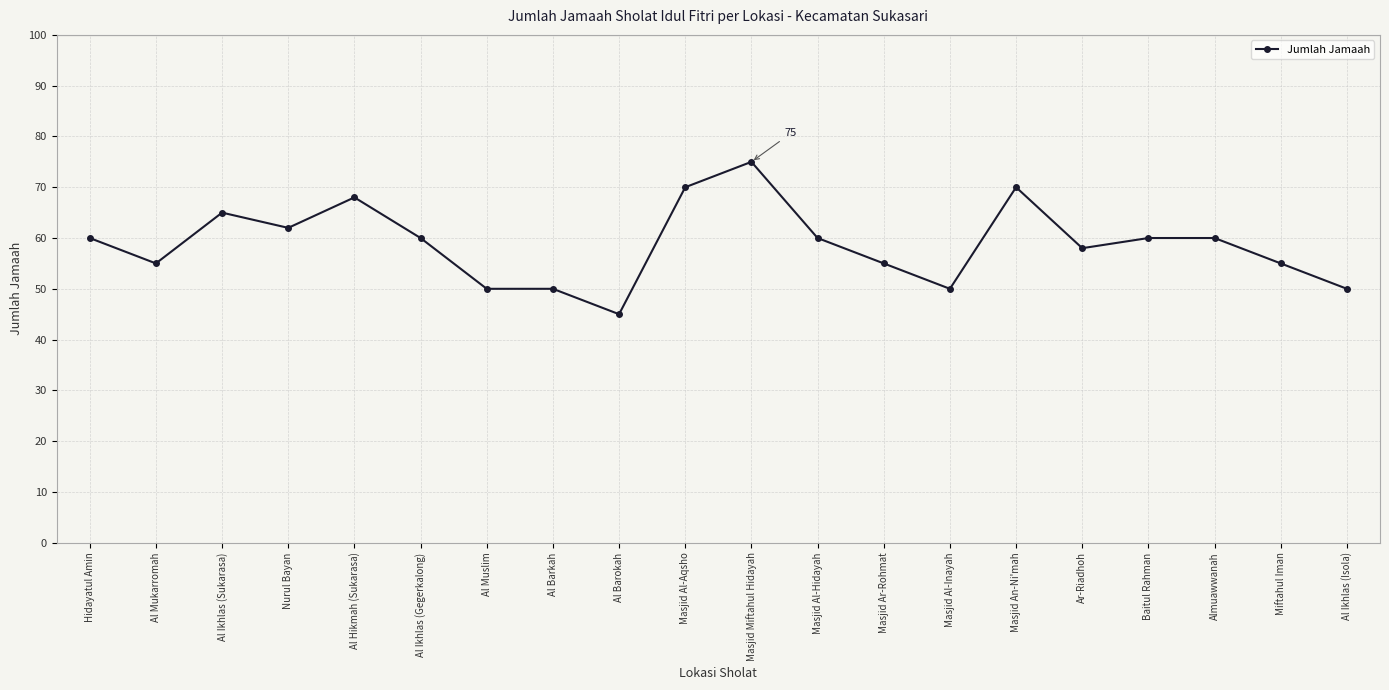

What position from the left is Masjid Ar-Rohmat?

13